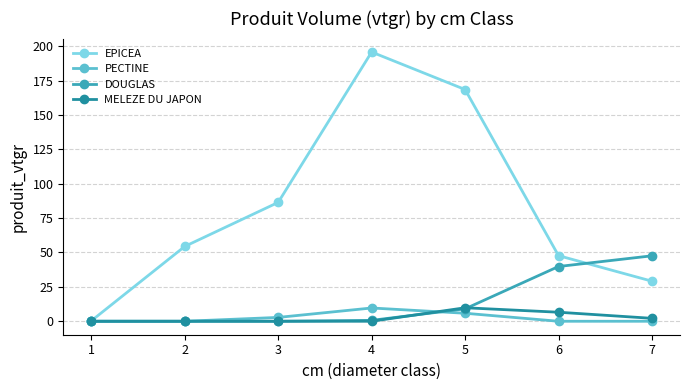

What is the average value of the DOUGLAS series?

13.9